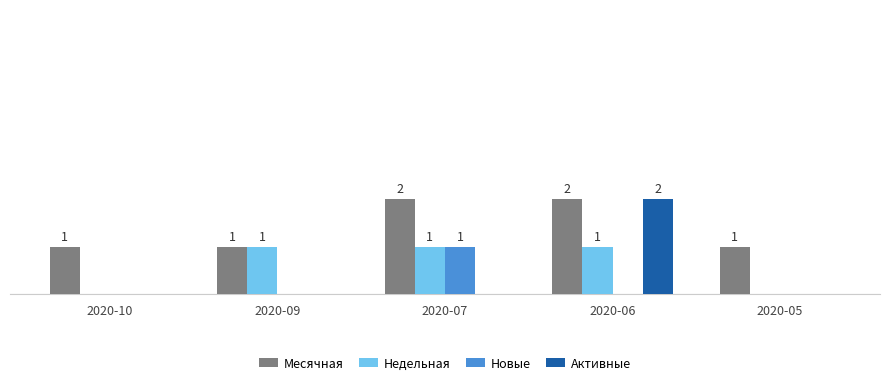

Which series changed the most between 2020-06 and 2020-05?

Активные